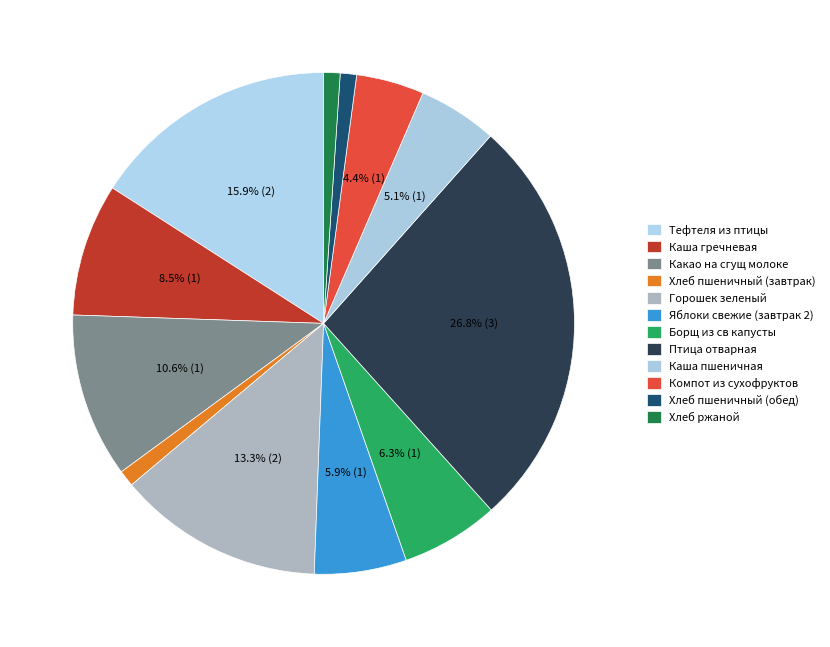

Count the number of slices in the pie.

12